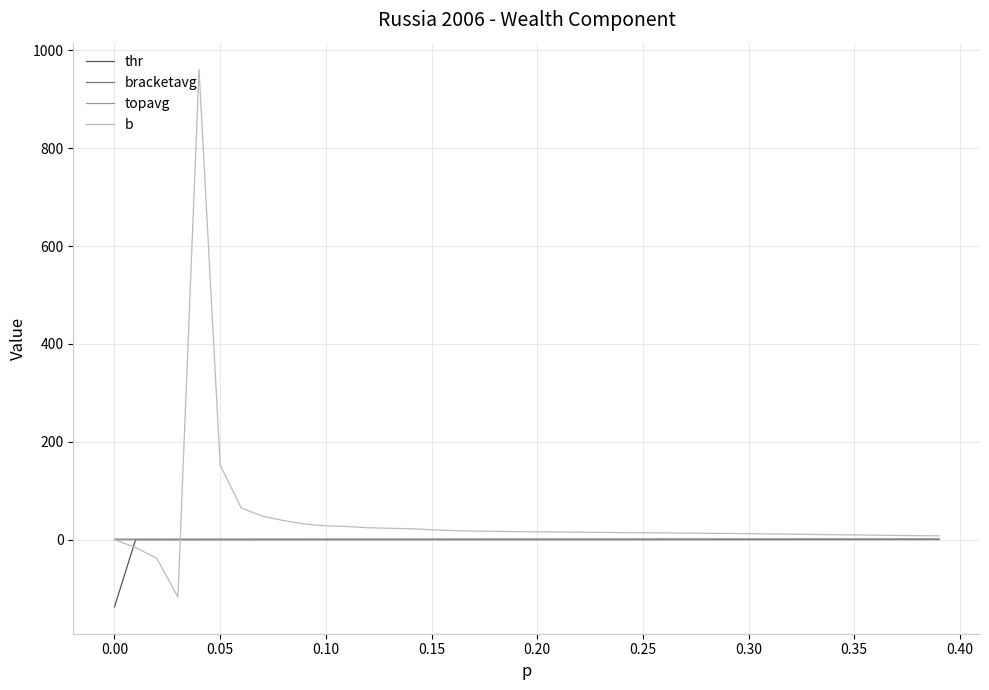

What is the lowest value of the b series?

-117.2